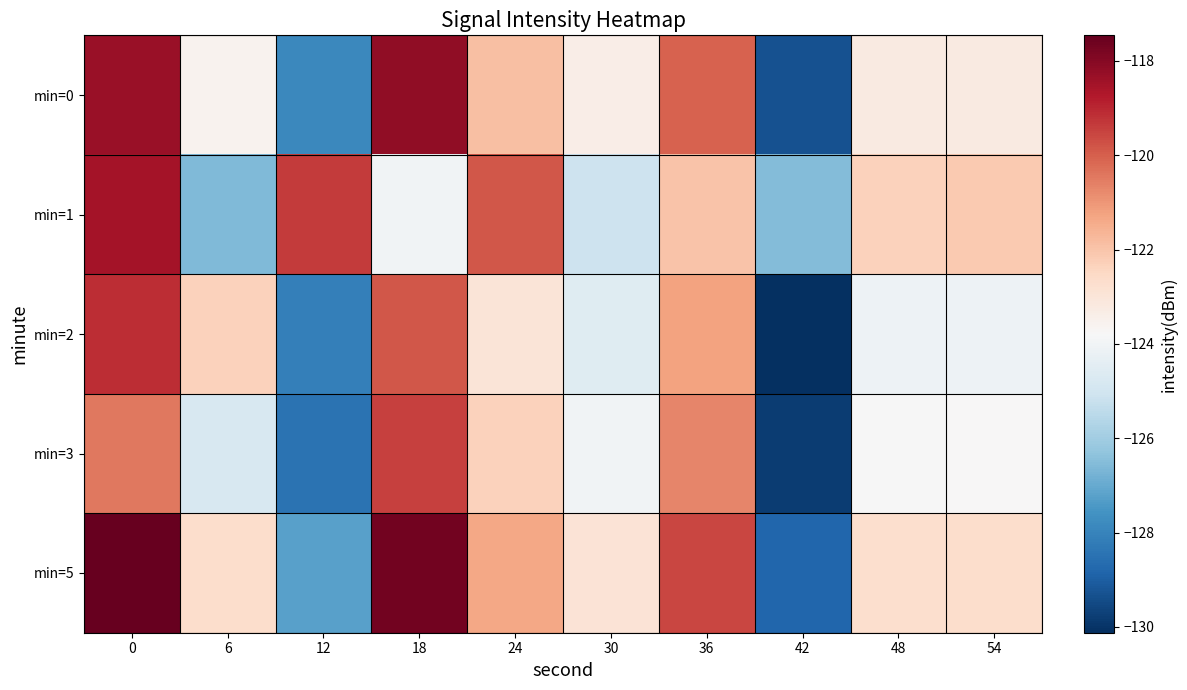

Which series changed the most between 0 and 48?

min=5